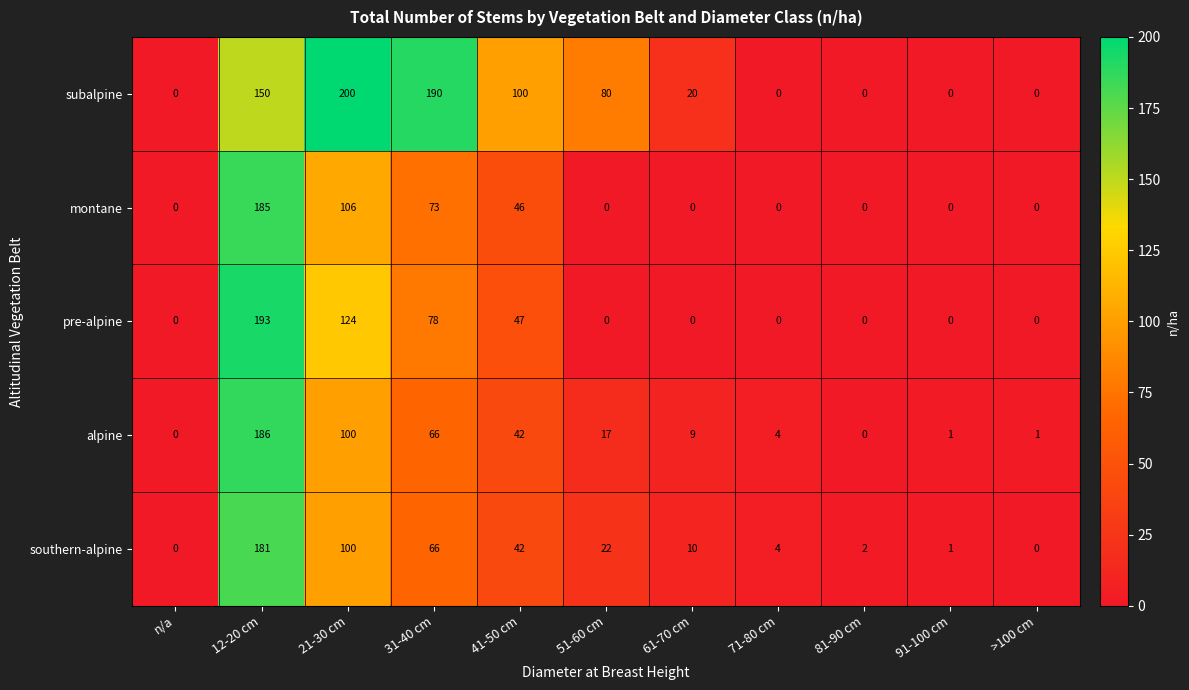

Which series has the largest range (max minus min)?

subalpine